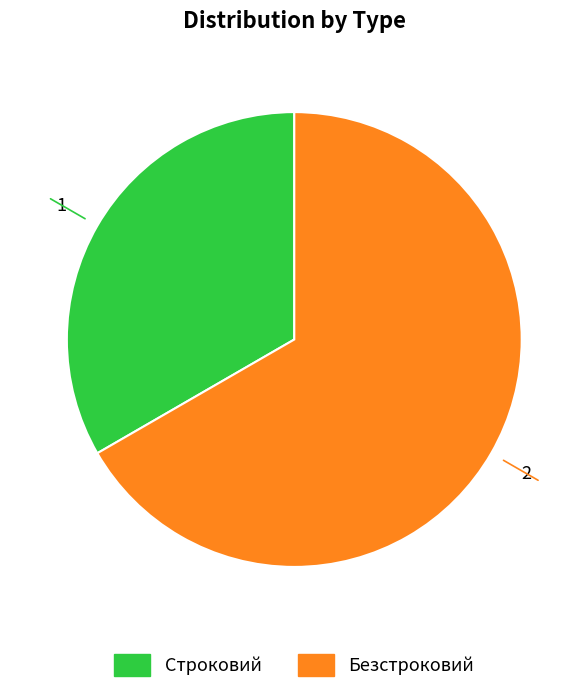

Is it true that Безстроковий is 67% of the pie?

True